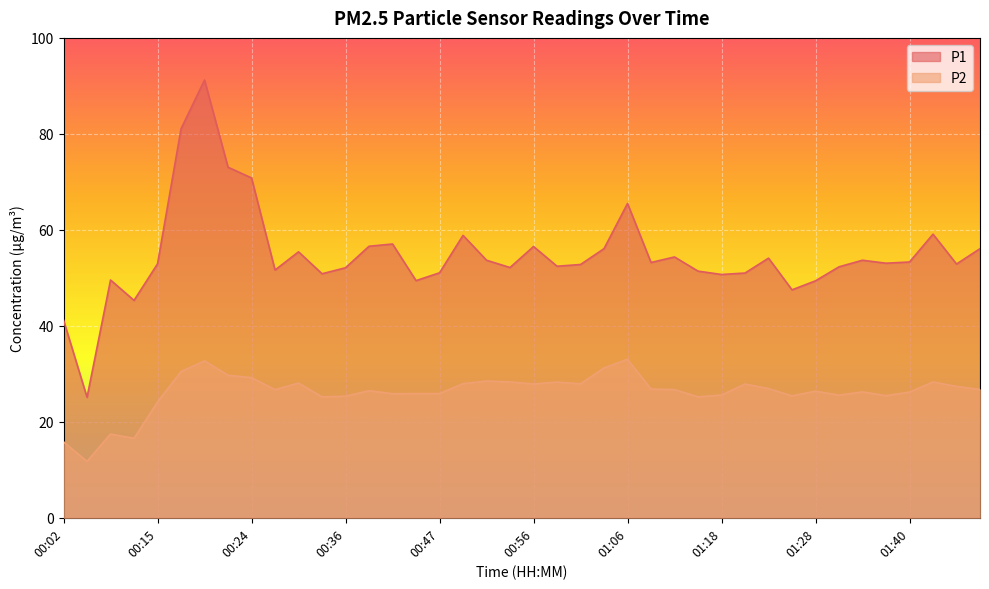

What position from the right is 01:26?

9